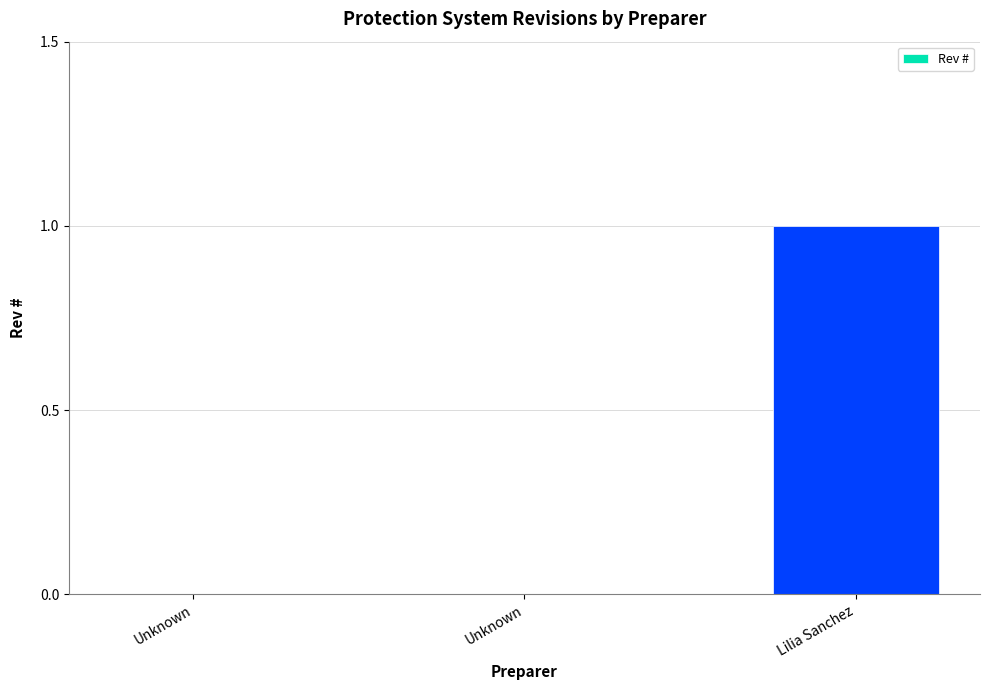

Reading left to right, transcribe all the data shown in this chart.

0	0	1